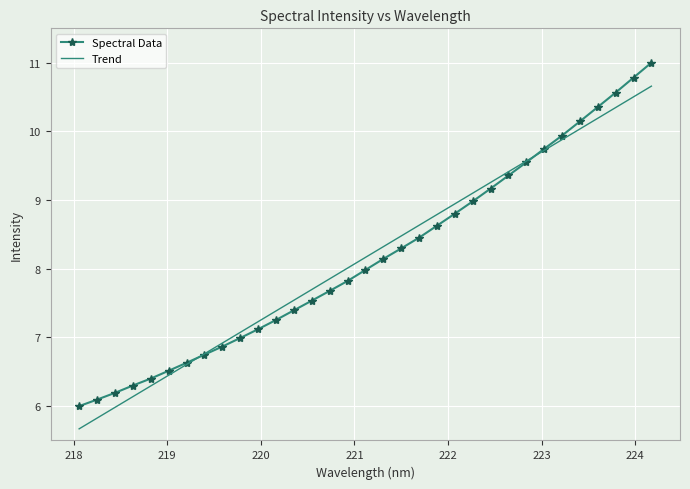

What is the minimum value for Trend?

5.7